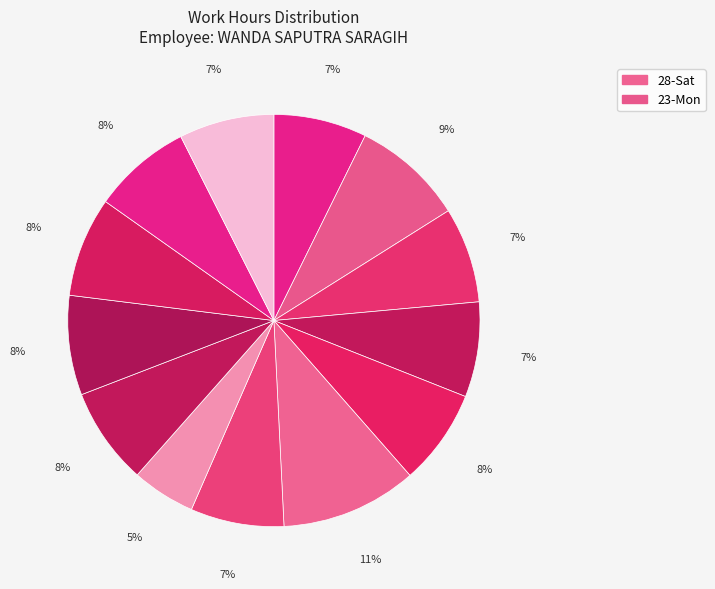

How many segments does this pie chart have?

13